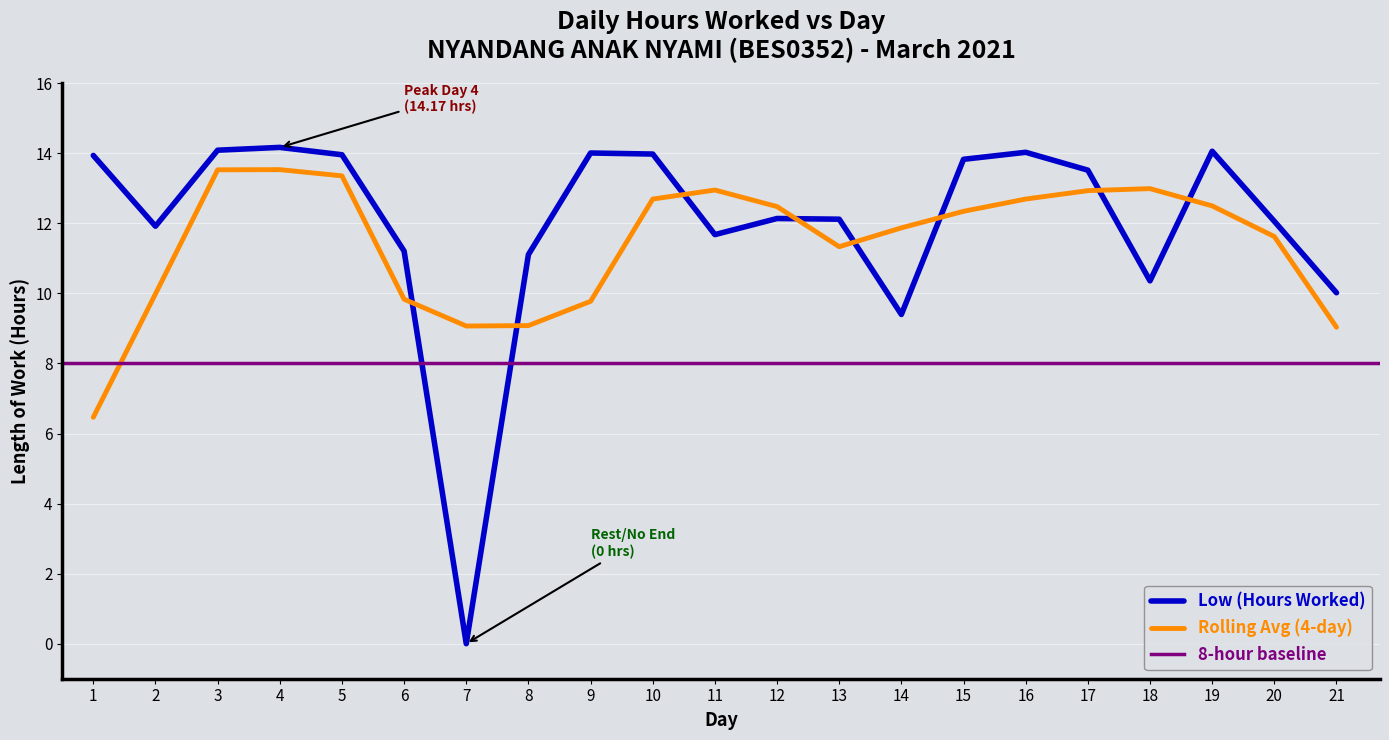

What is the sum of the values at 7 and 6?

11.2